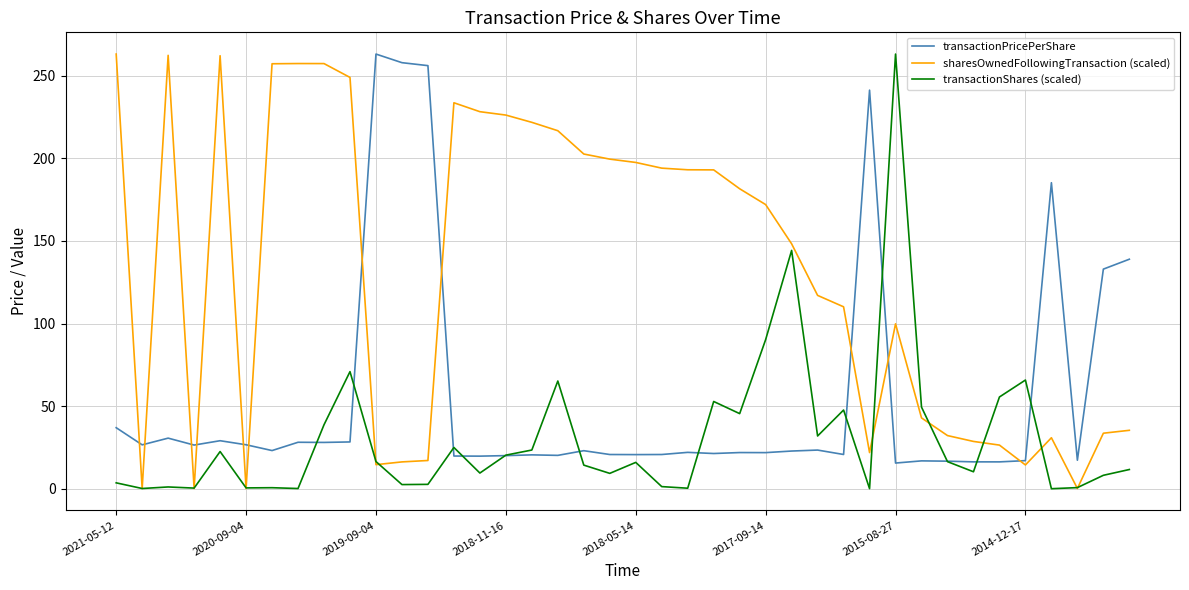

Rank the series by their average value, from lowest to highest.

transactionShares (scaled), transactionPricePerShare, sharesOwnedFollowingTransaction (scaled)